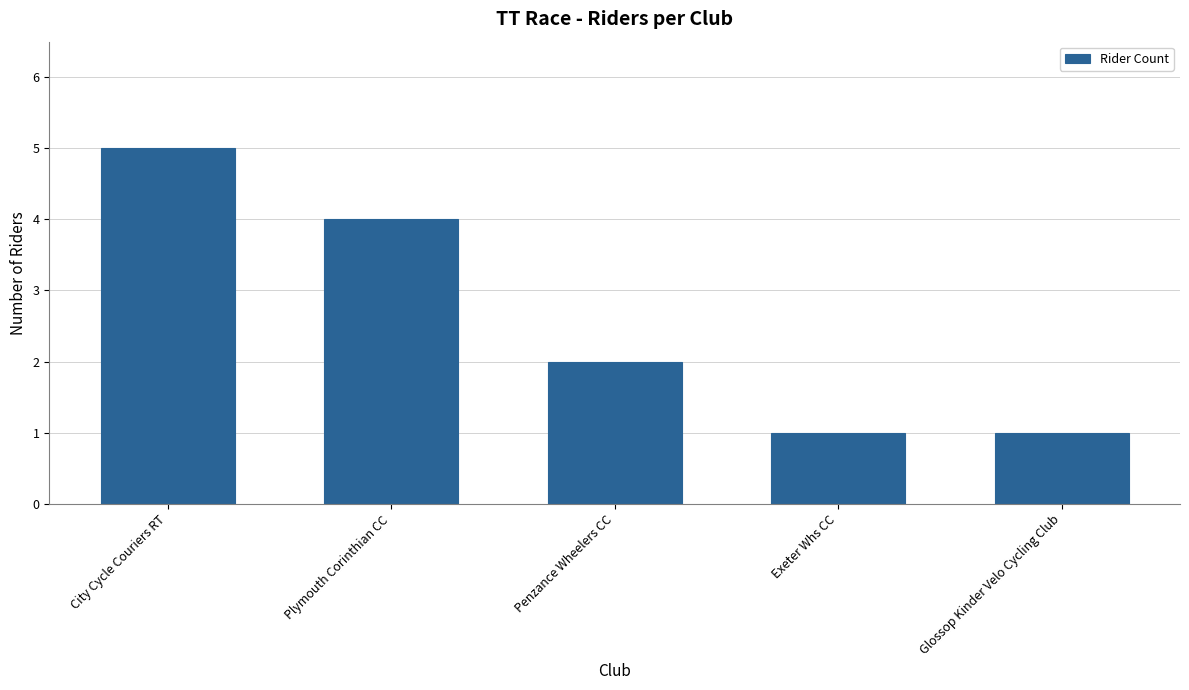

What is the label of the 5th bar from the right?

City Cycle Couriers RT